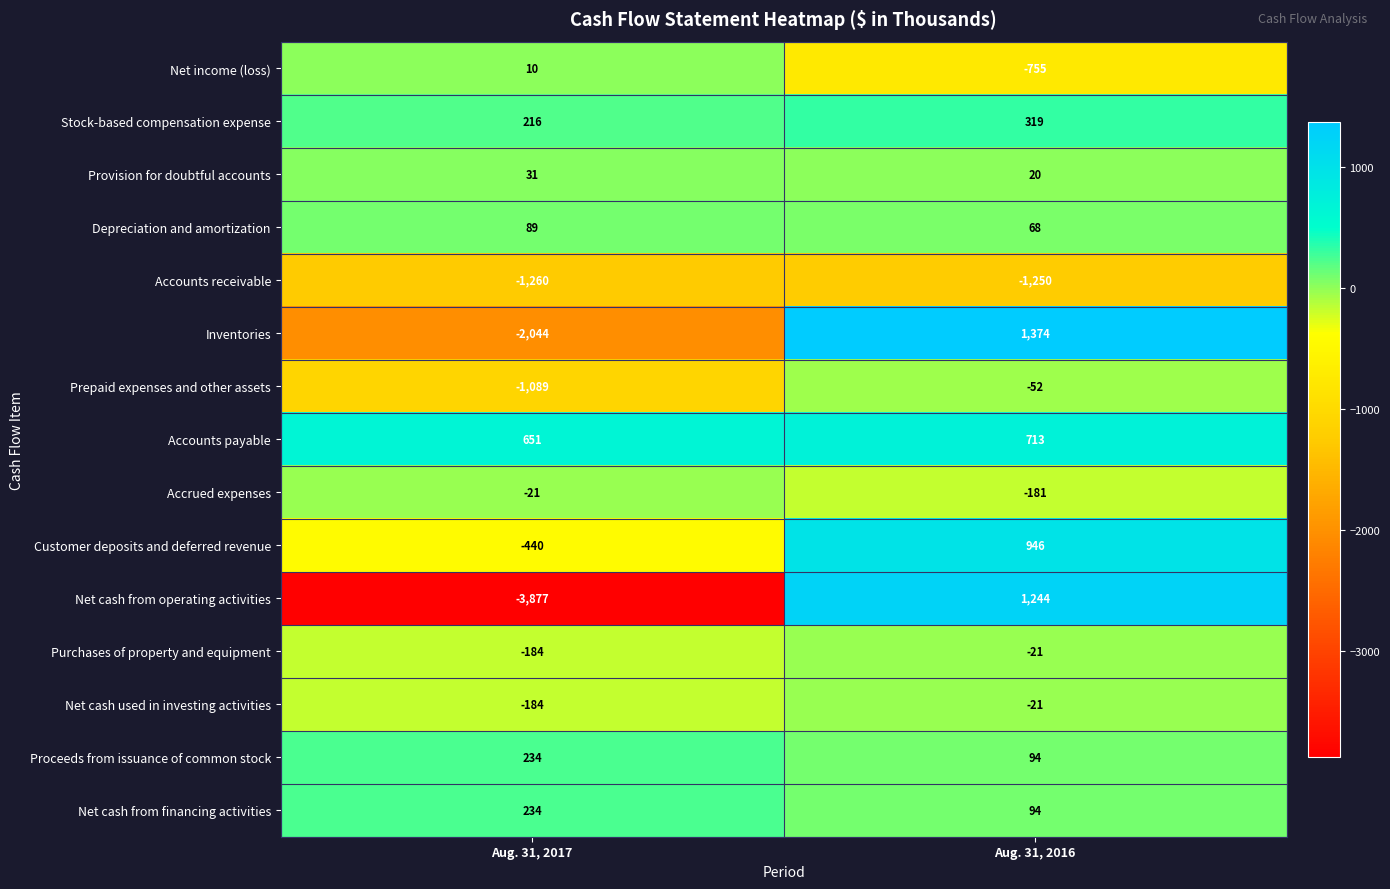

At which category does the chart reach its peak across all series?

Aug. 31, 2016